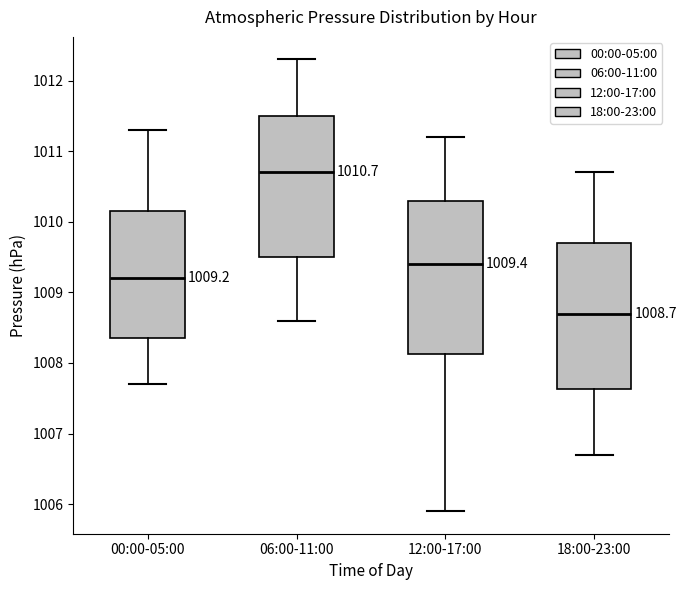

Comparing the boxes themselves (not the whiskers), which one is the tallest?

12:00-17:00